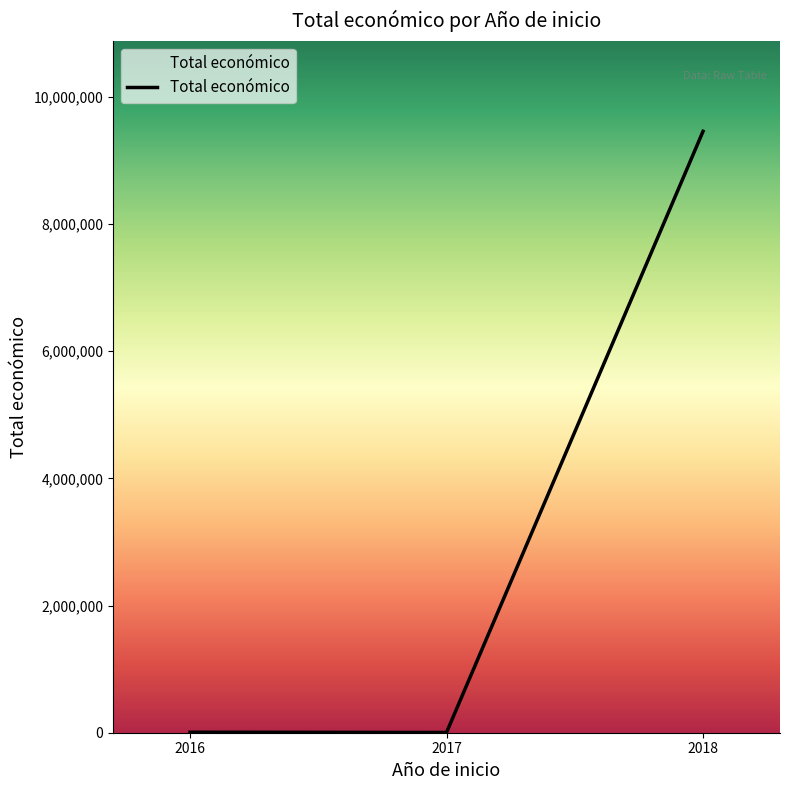

What is the sum of the values at 2016 and 2018?

9465404